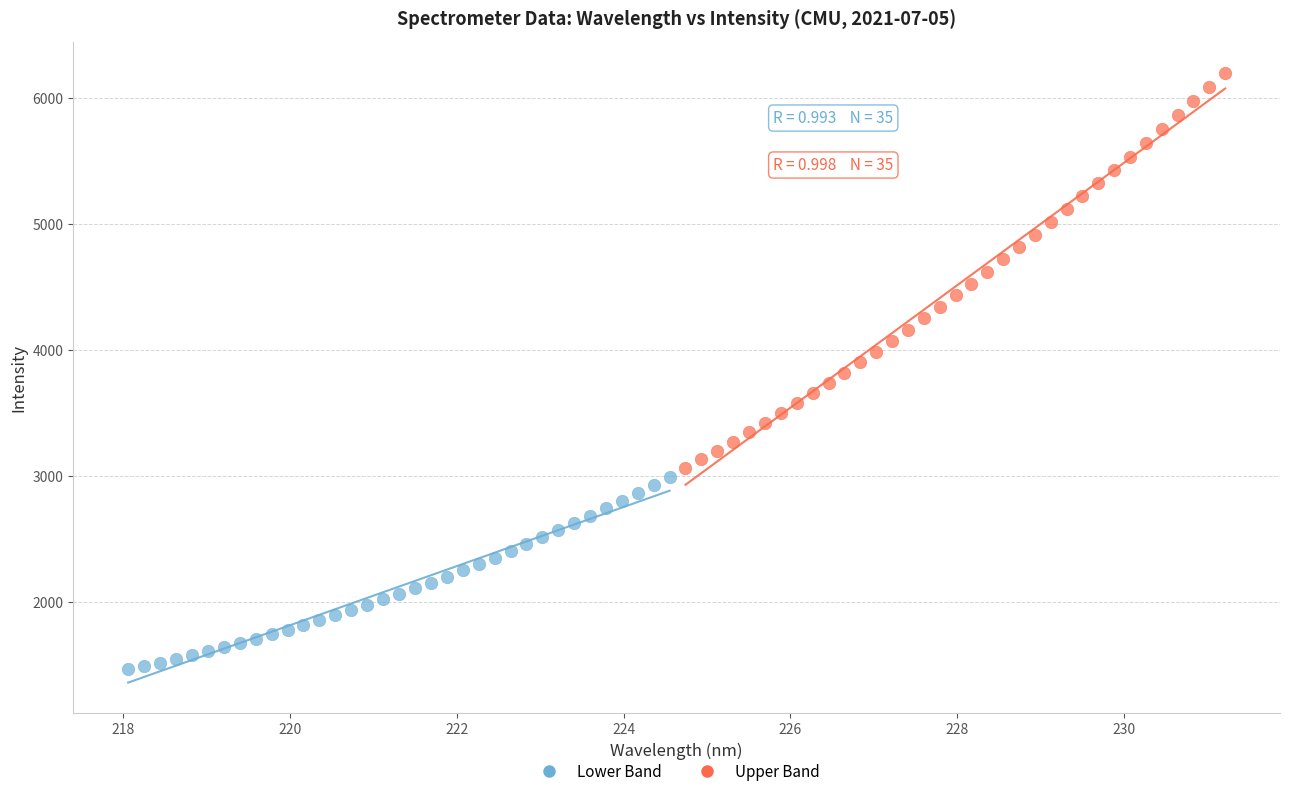

Which series has the widest spread of Y values?

Upper Band